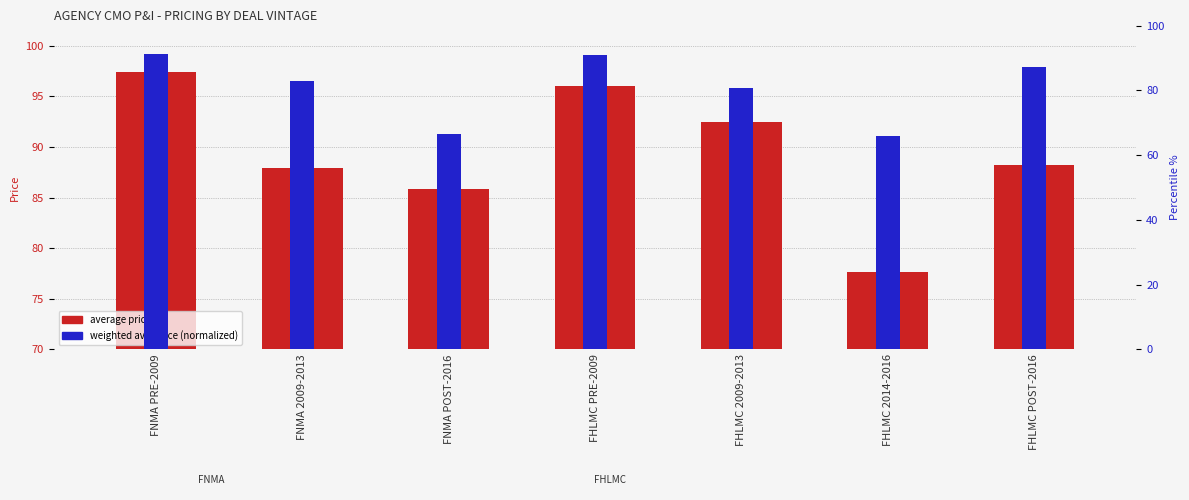

What is the value of the weighted avg price (normalized) bar at the 6th from the left?

65.9